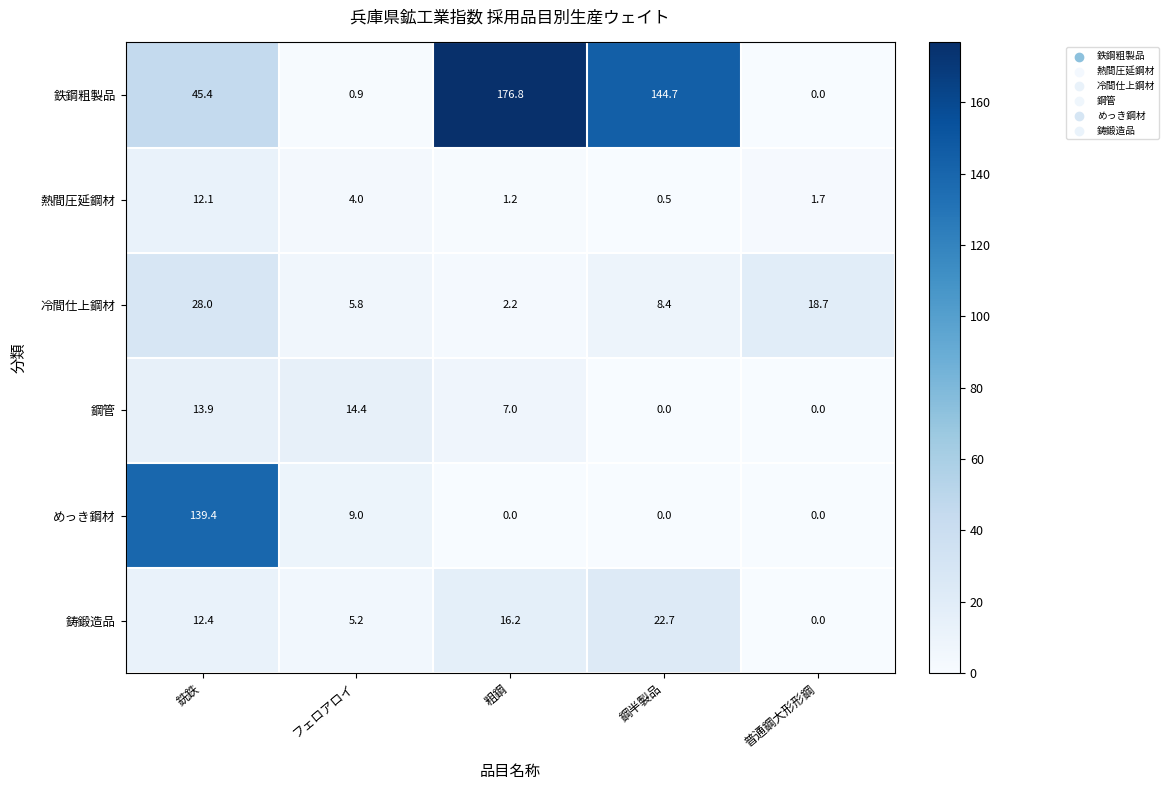

What is the total value across all series at 普通鋼大形形鋼?

20.4